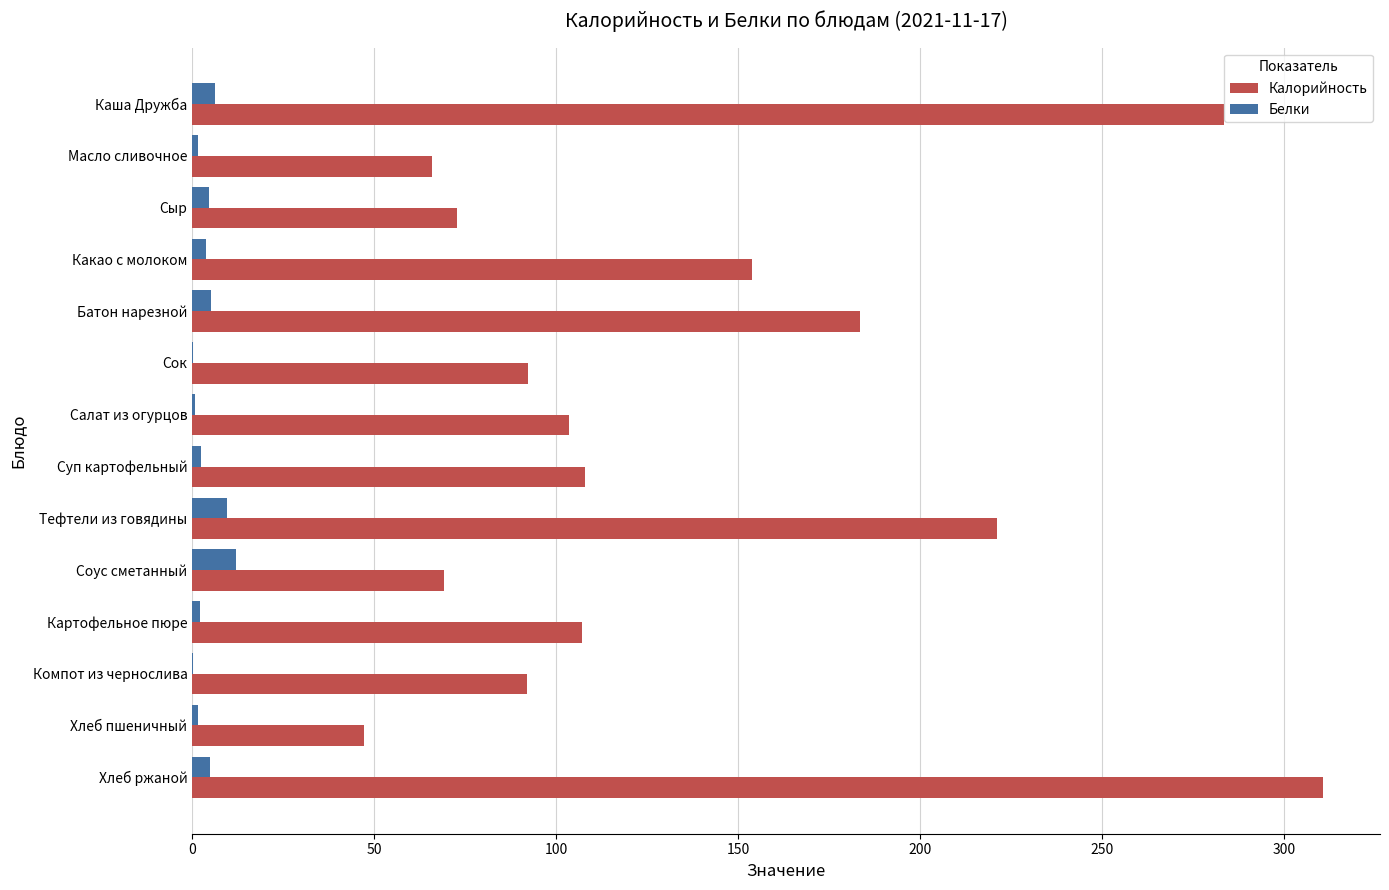

Where is Калорийность nearest to the value 178?

Батон нарезной